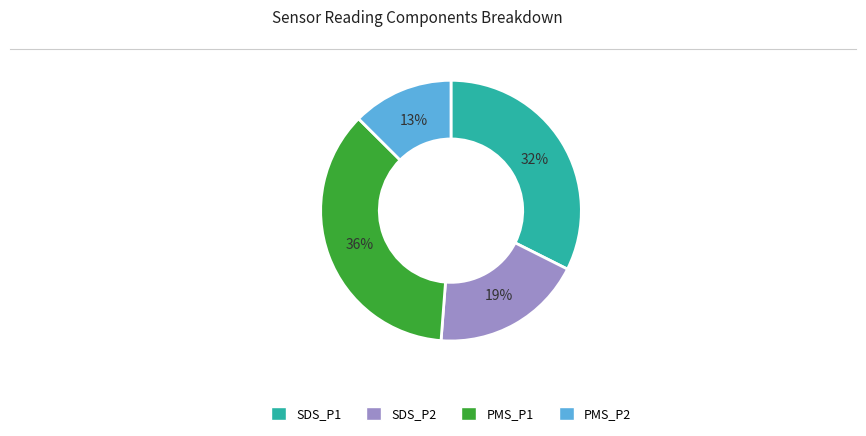

Is the sum of PMS_P1 and SDS_P1 greater than half?

Yes